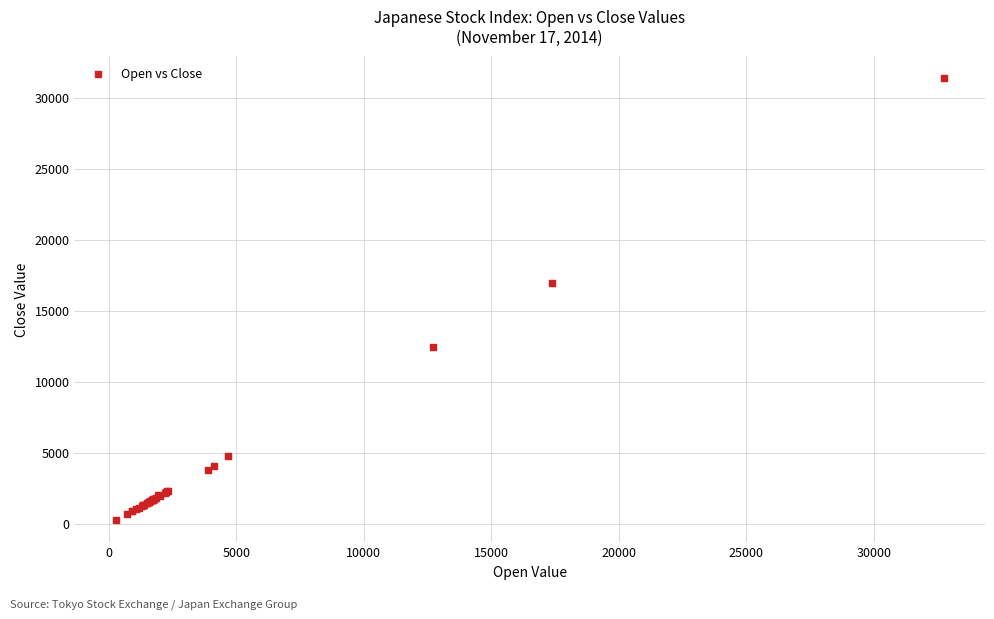

What Y value in the scatter plot is closest to 15837?

16973.8